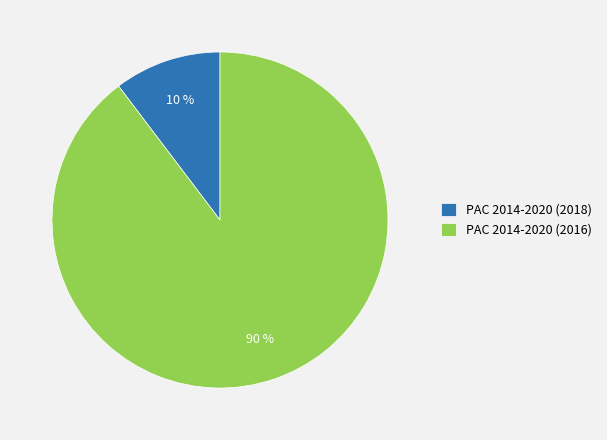

To the nearest percent, what is the combined percentage of PAC 2014-2020 (2016) and PAC 2014-2020 (2018)?

100%